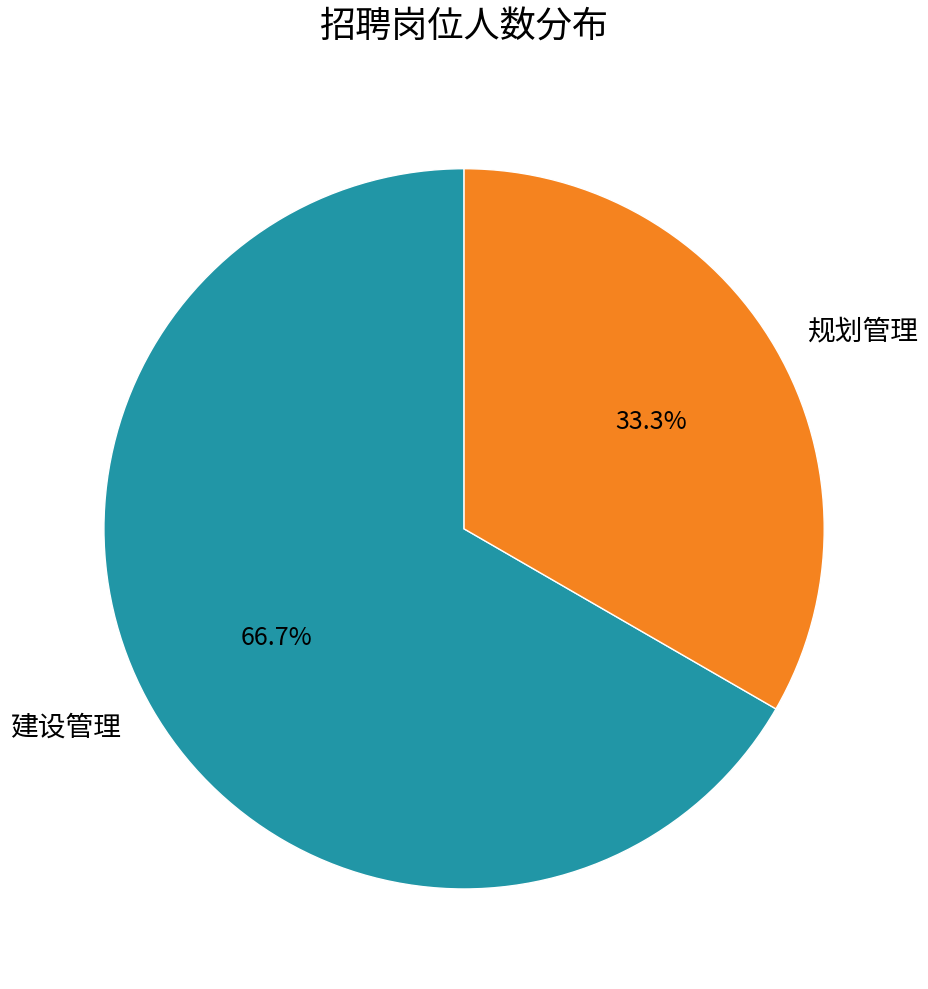

Which slice is the smallest?

规划管理